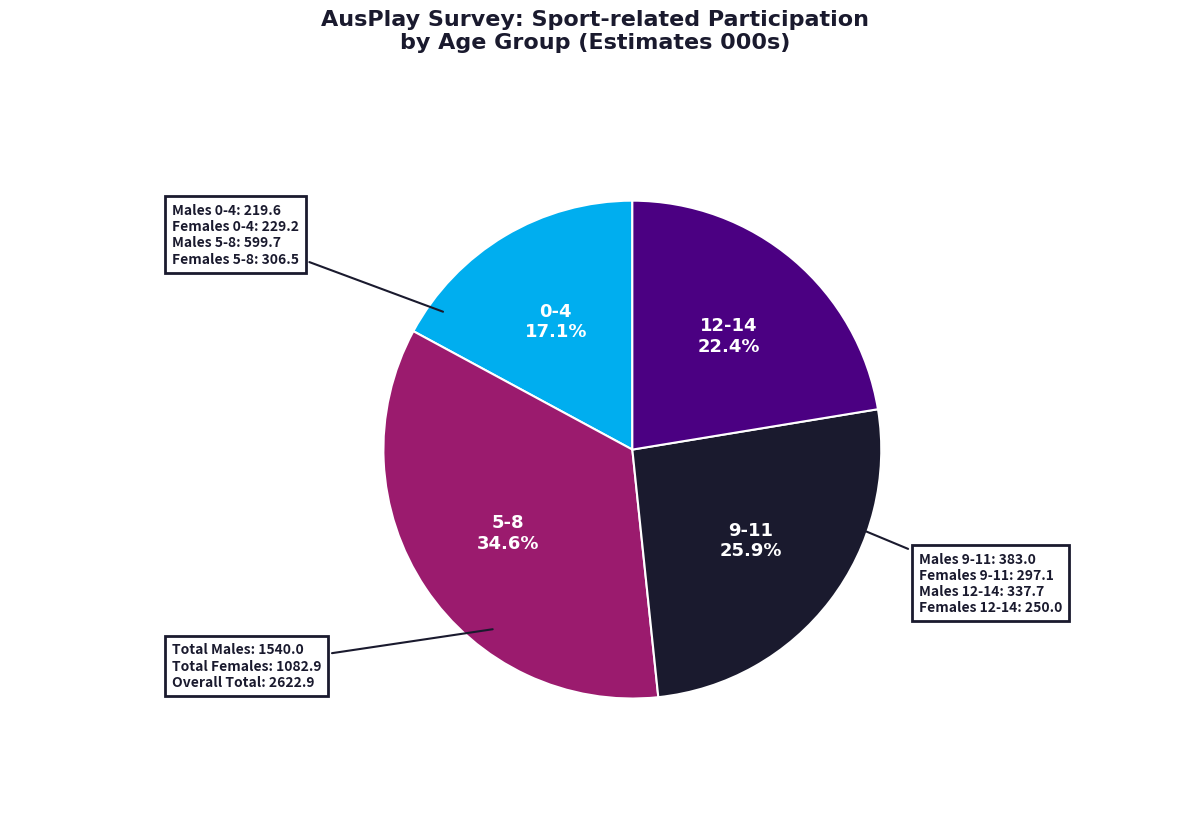

Is there any slice that represents more than half of the pie?

No